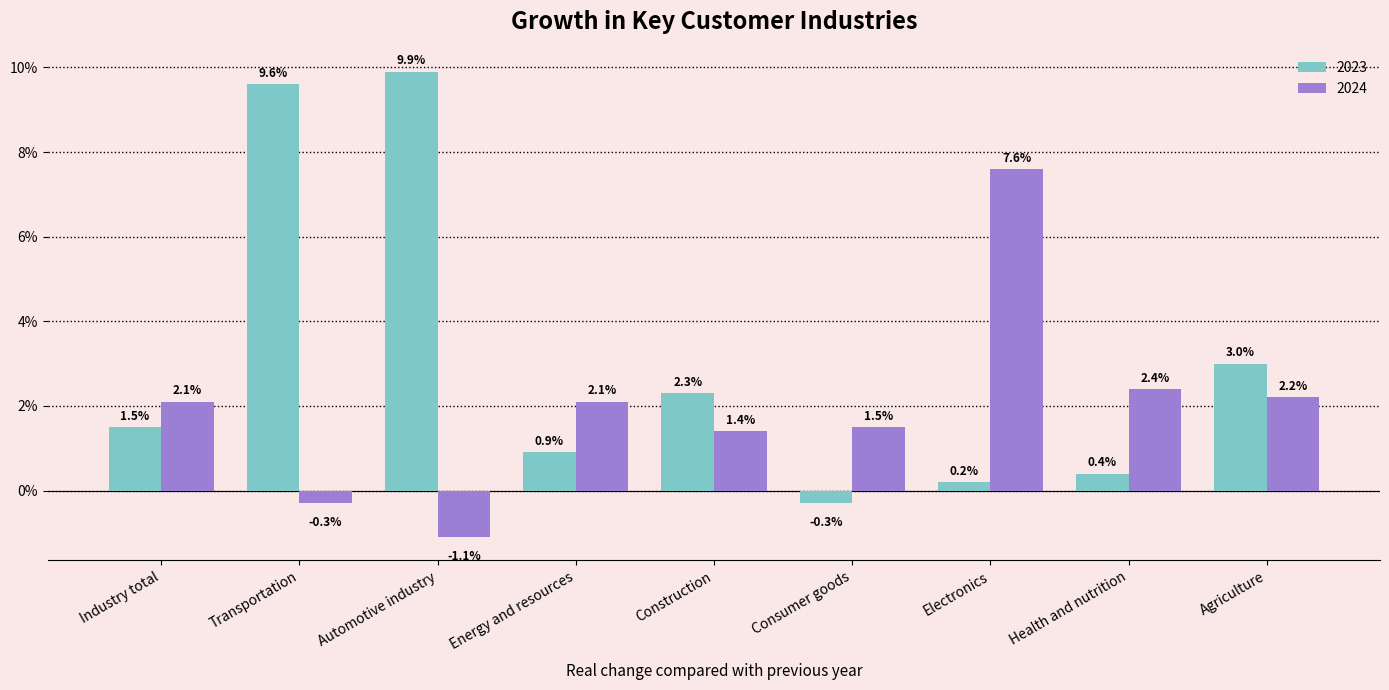

What position from the left is Agriculture?

9